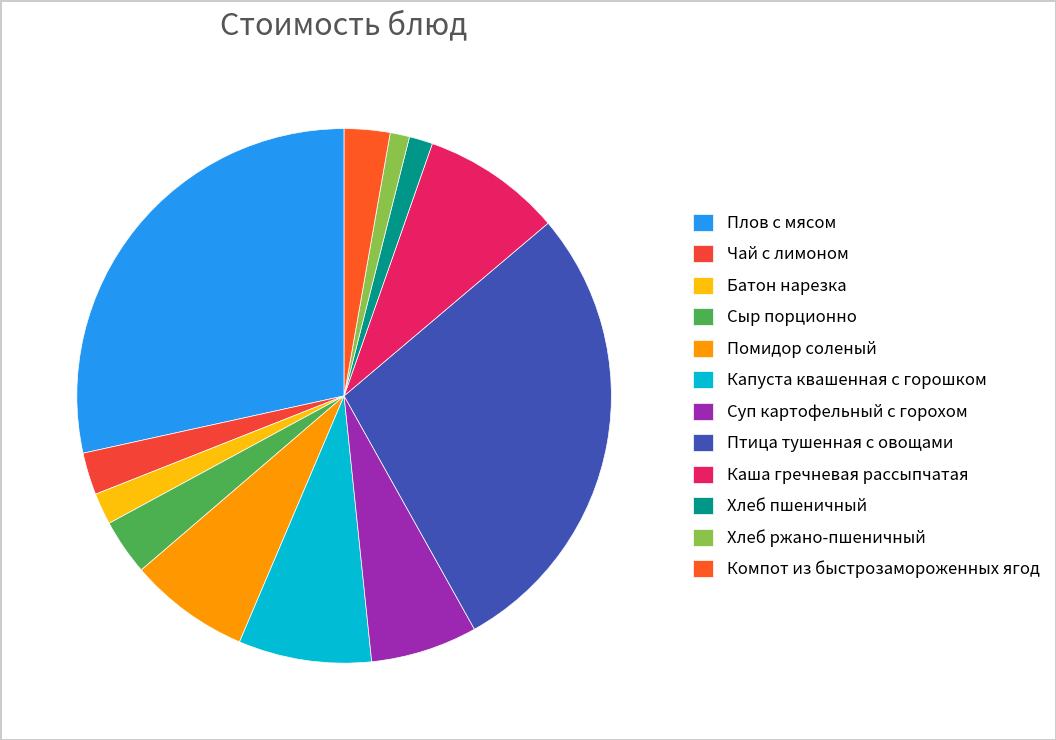

What is the change in value from Помидор соленый to Капуста квашенная с горошком?

+1.3